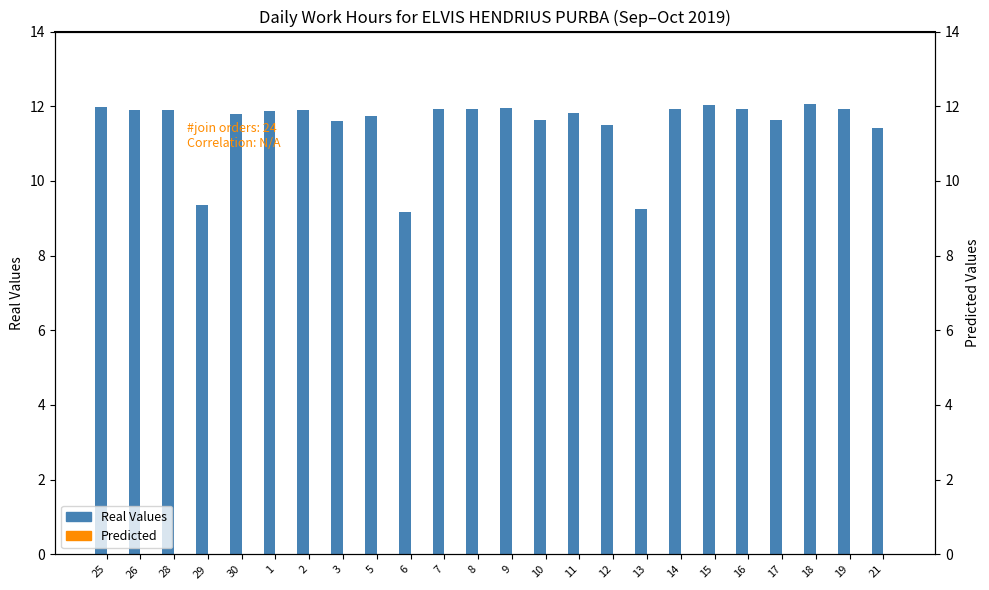

Reading right to left, list all the values displayed in this chart.

Real Values: 11.4	11.9	12.1	11.6	11.9	12.0	11.9	9.3	11.5	11.8	11.6	12.0	11.9	11.9	9.2	11.8	11.6	11.9	11.9	11.8	9.4	11.9	11.9	12.0
Predicted: 0.0	0.0	0.0	0.0	0.0	0.0	0.0	0.0	0.0	0.0	0.0	0.0	0.0	0.0	0.0	0.0	0.0	0.0	0.0	0.0	0.0	0.0	0.0	0.0